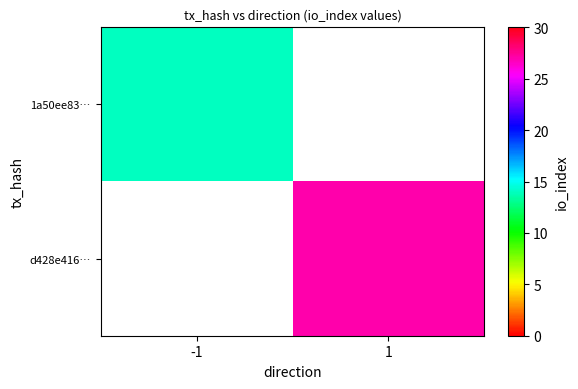

The value of 1a50ee83… at -1 is 14.0. True or false?

True